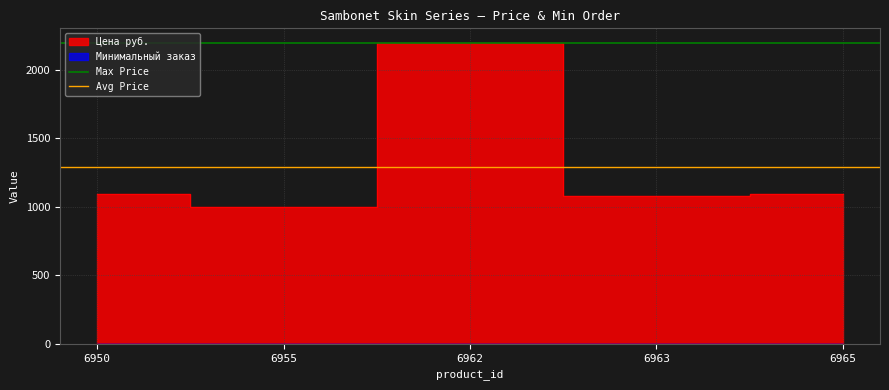

Does the chart display data point markers on the line(s)?

No